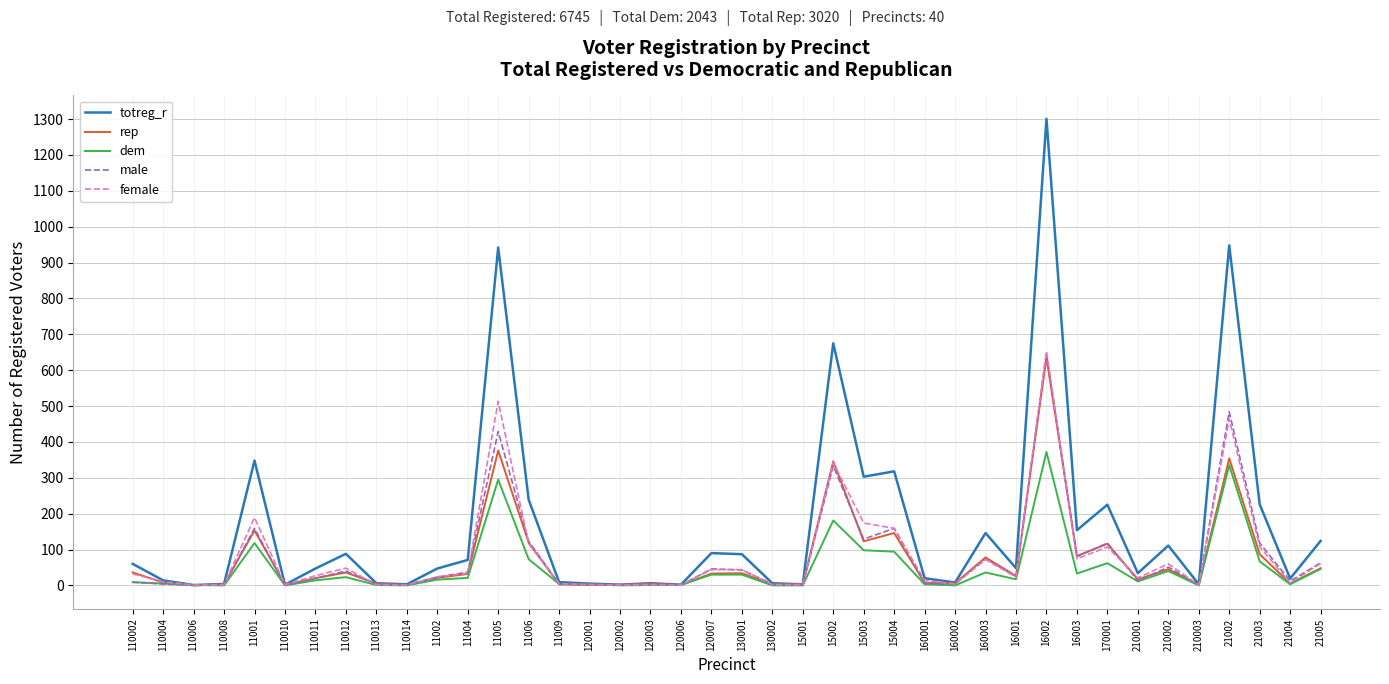

Which series has the largest range (max minus min)?

totreg_r